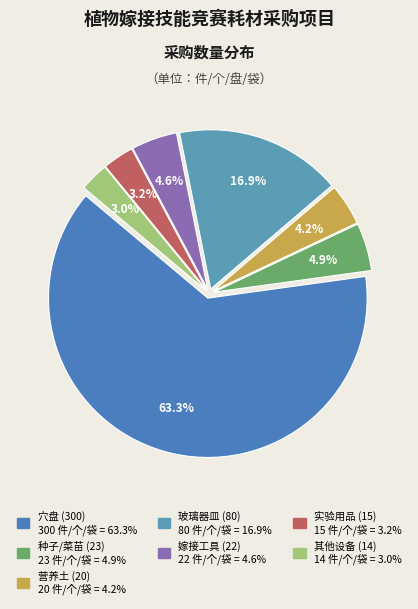

Which slice represents more than half of the pie?

穴盘